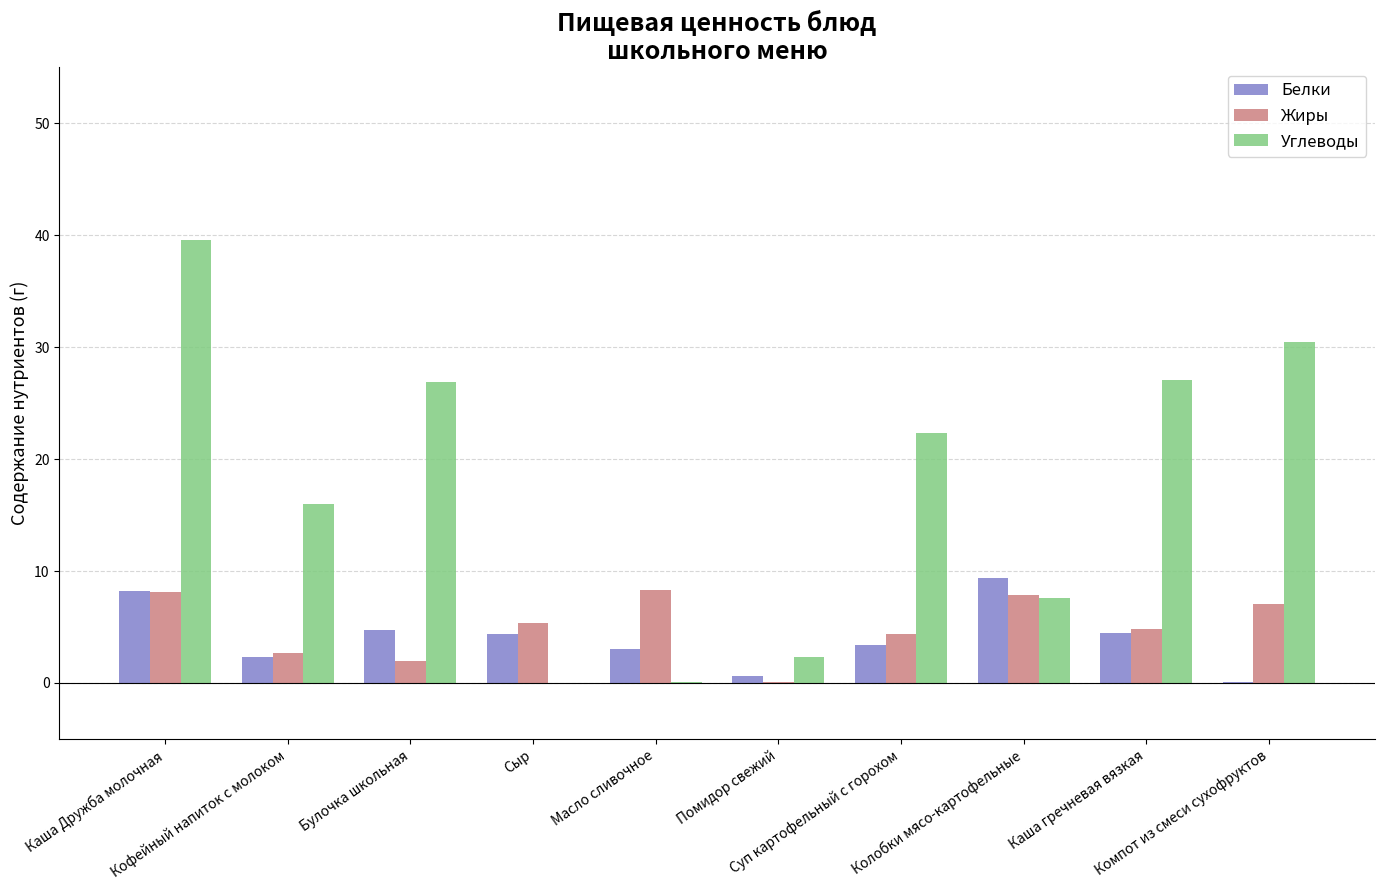

What is the maximum value shown in the chart?

39.6